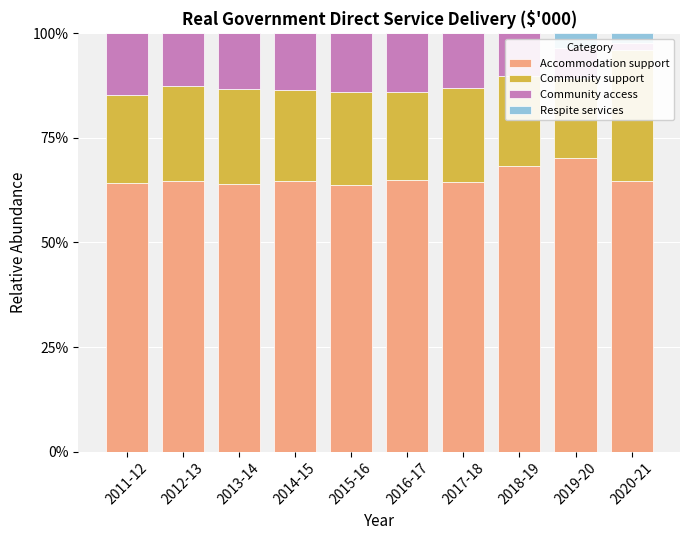

At which label does Accommodation support reach its peak?

2019-20